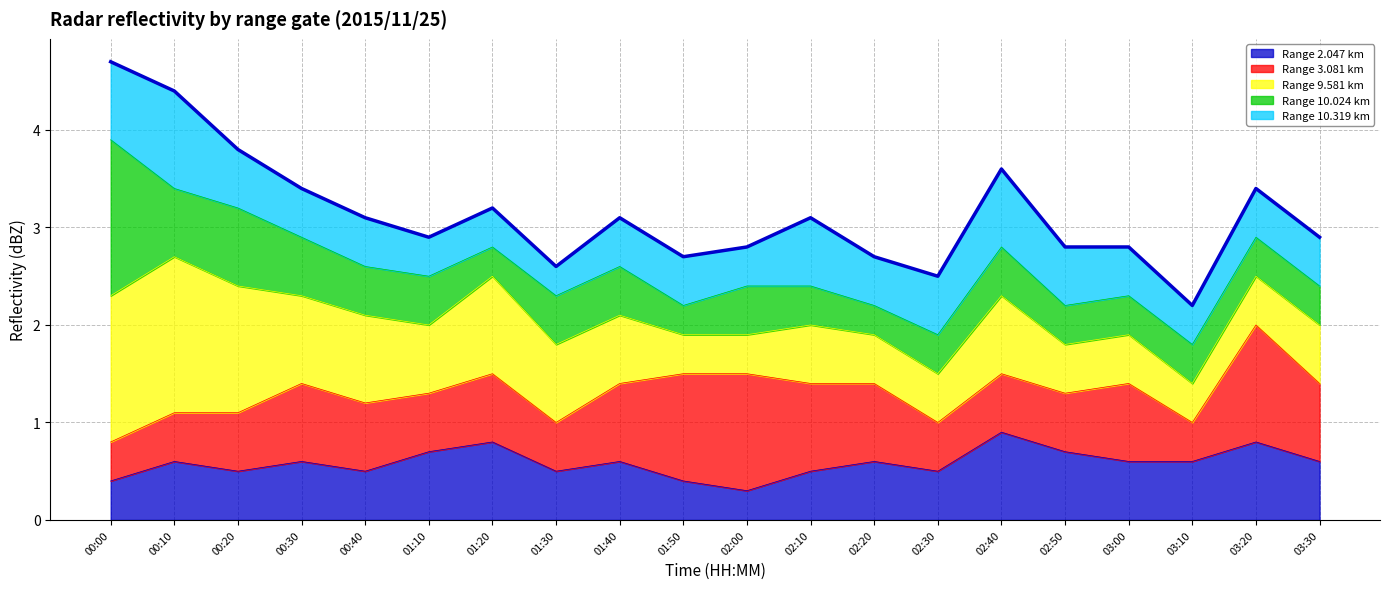

What is the change in value from 00:00 to 00:30?

-1.3